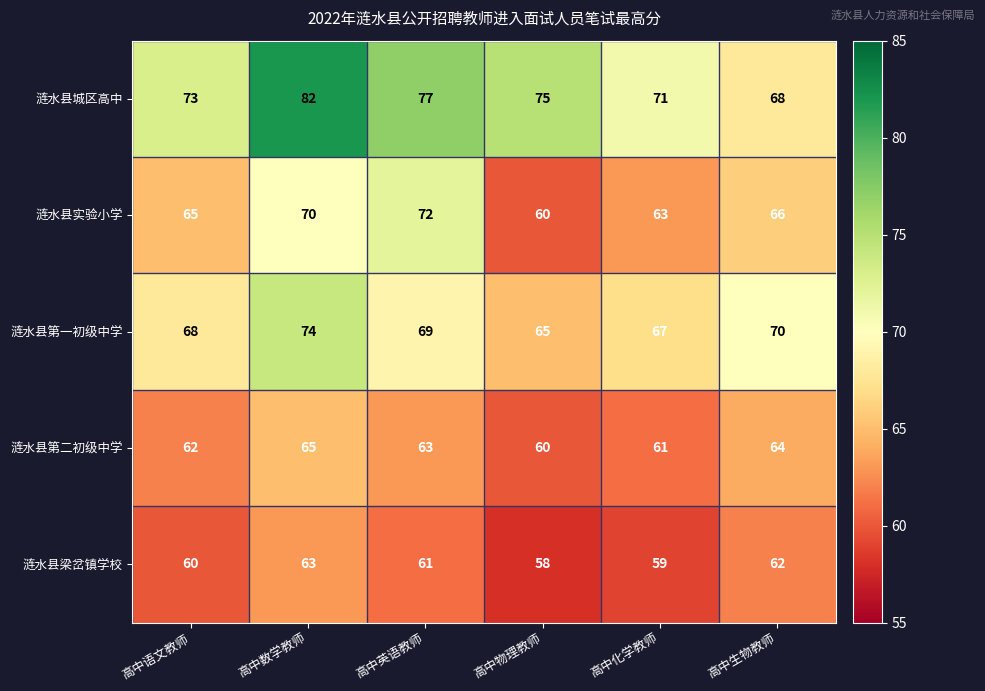

The 涟水县第二初级中学 series shows 61 at 高中化学教师. True or false?

True